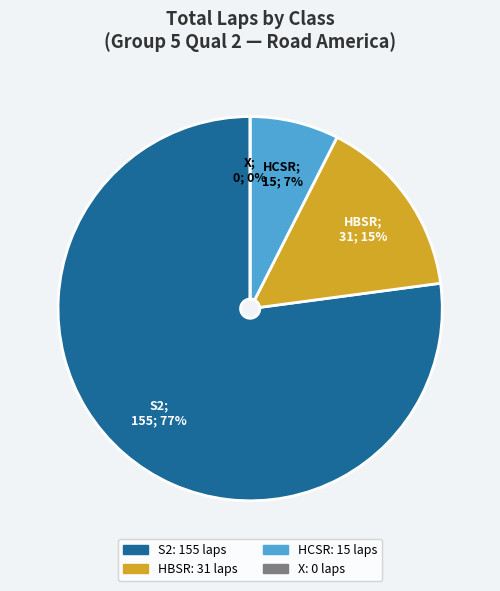

To the nearest percent, what is the average slice percentage?

25%